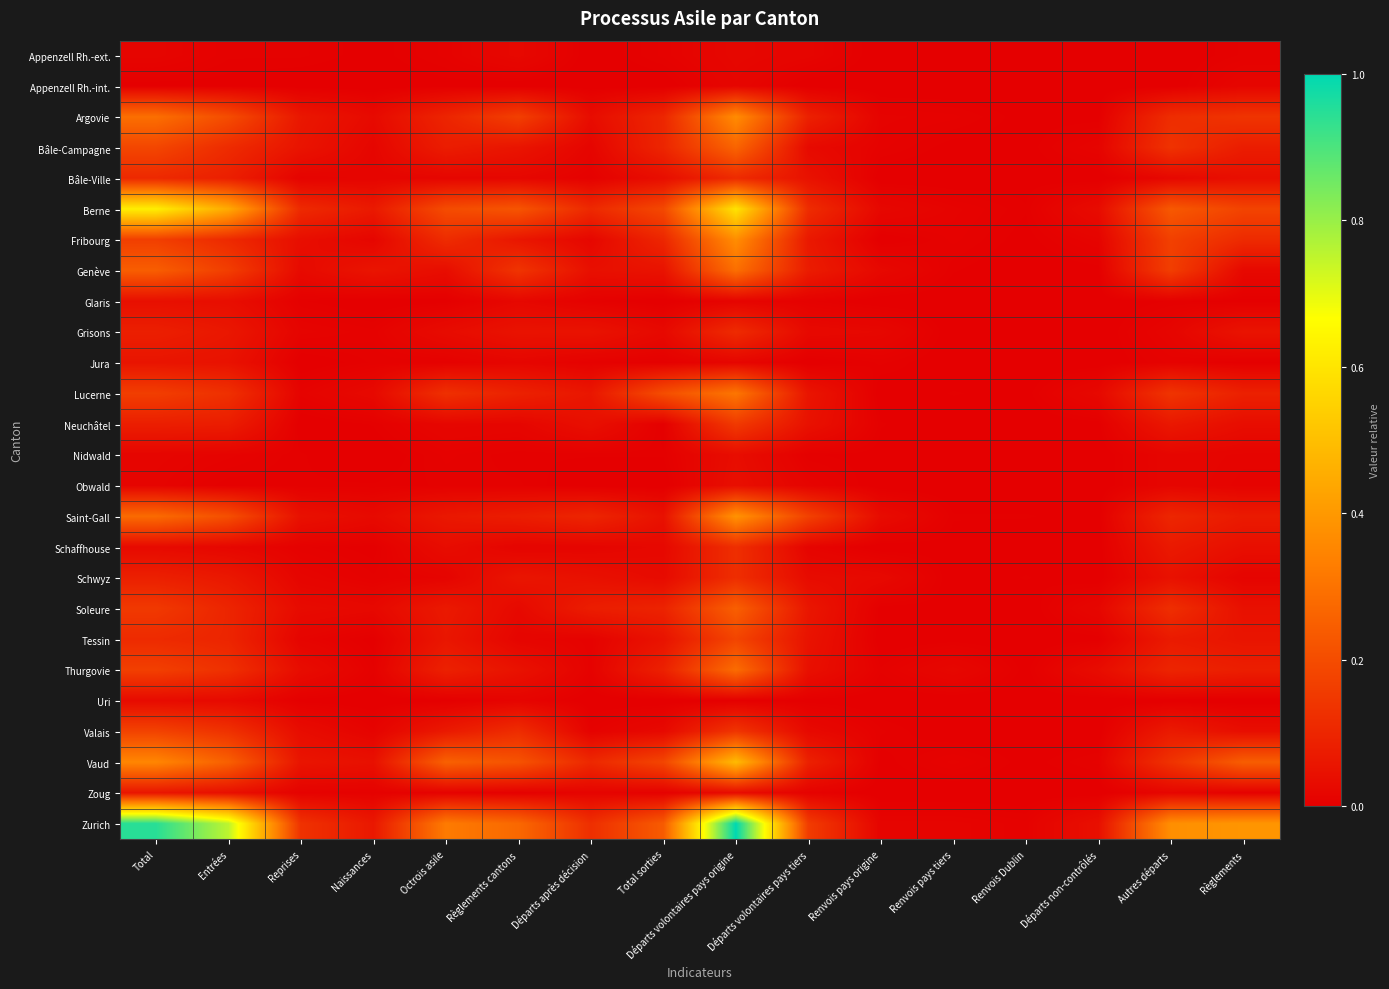

How many categories are shown in the chart?

16